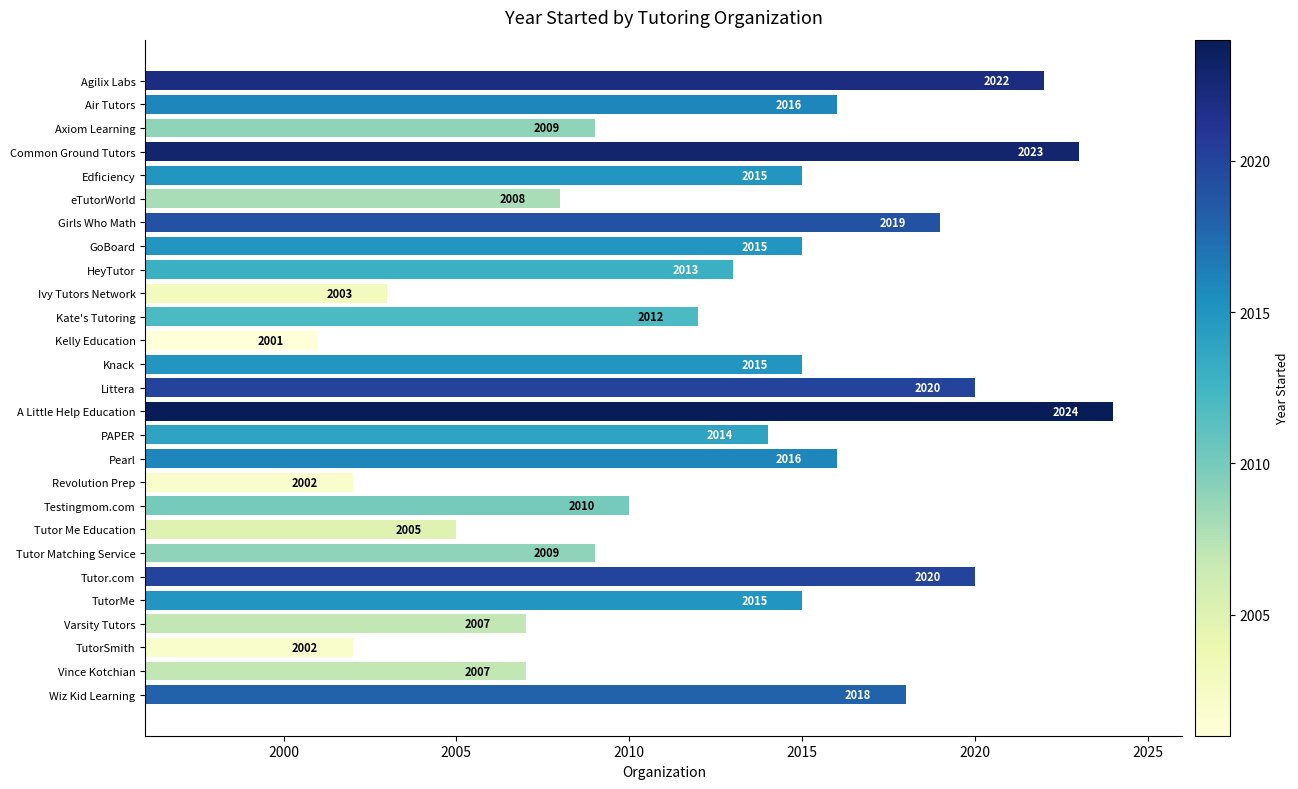

Approximately how many times larger is the value at TutorMe compared to eTutorWorld?

1.0